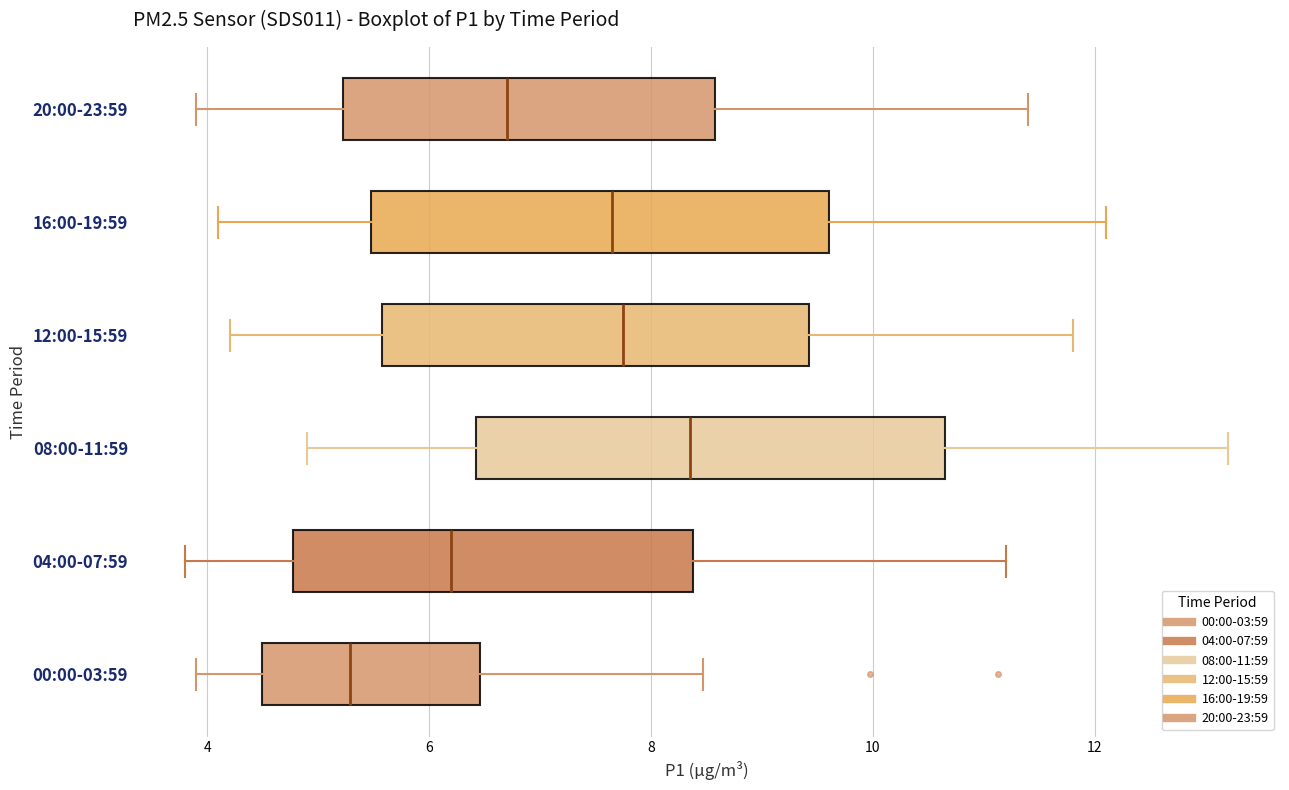

Where does the median line of the box for 20:00-23:59 sit on the x-axis? The values are not printed on the chart, so give them approximately, as read against the axis.

6.8